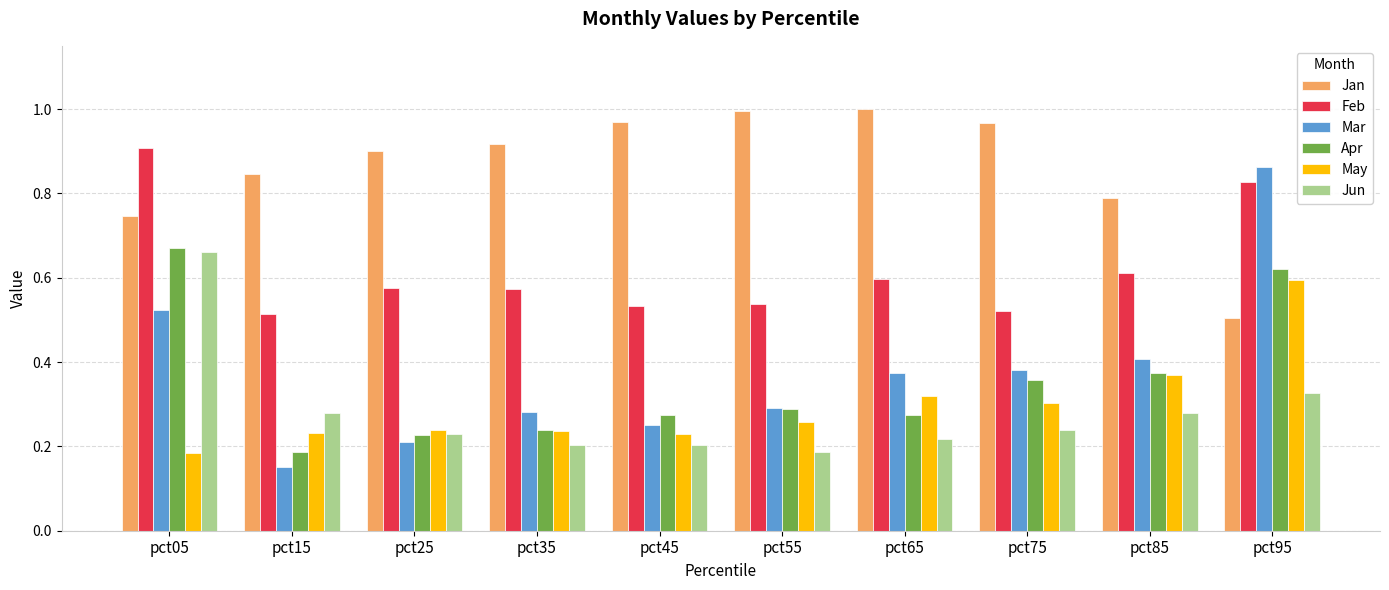

Which series has the largest range (max minus min)?

Mar